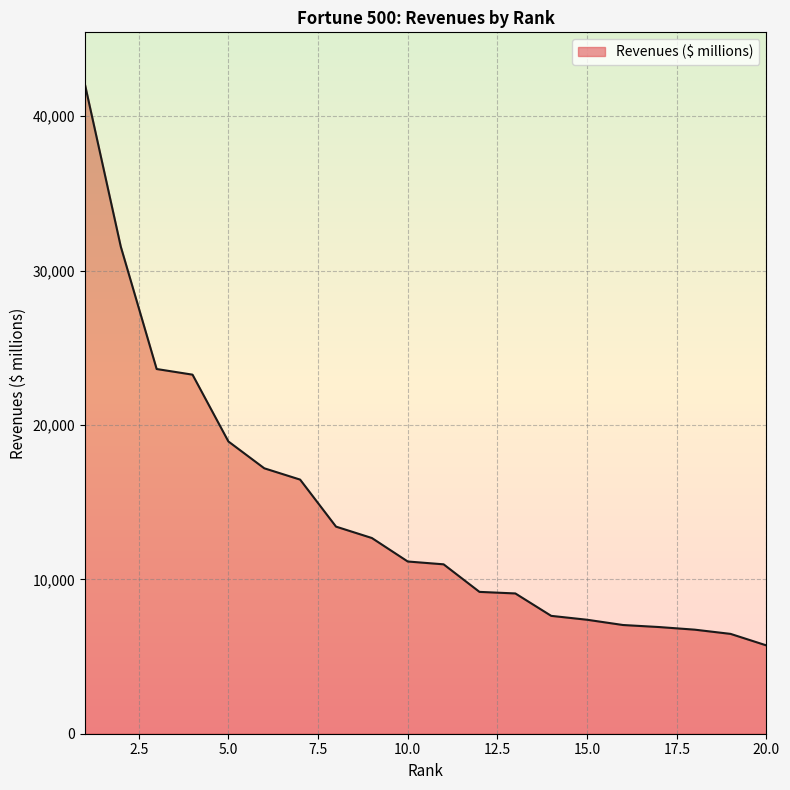

What is the greatest value displayed?

42061.3